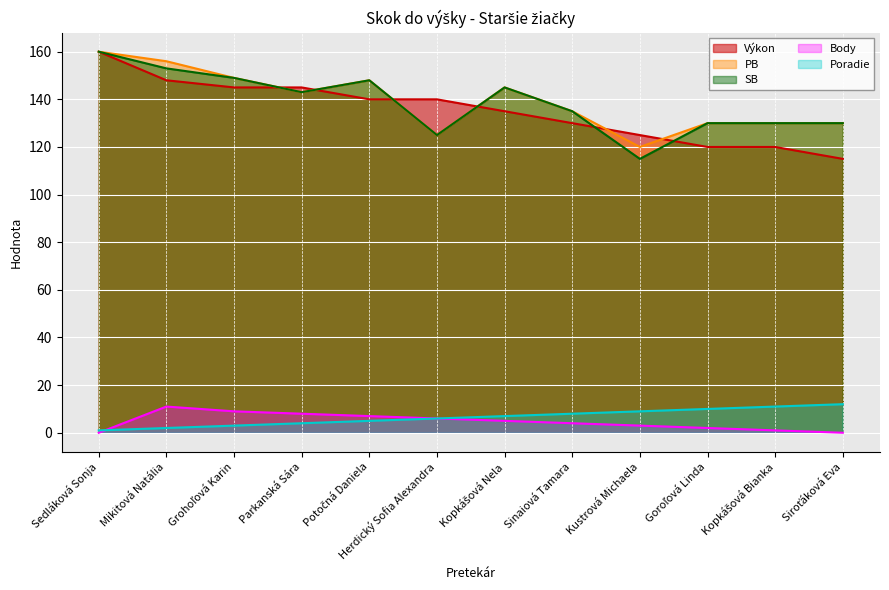

Is it true that Poradie equals 12 at Siroťáková Eva?

True